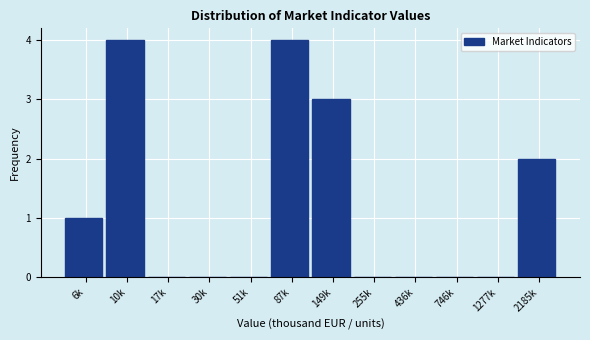

Reading left to right, transcribe all the data shown in this chart.

6k=1	10k=4	17k=0	30k=0	51k=0	87k=4	149k=3	255k=0	436k=0	746k=0	1277k=0	2185k=2